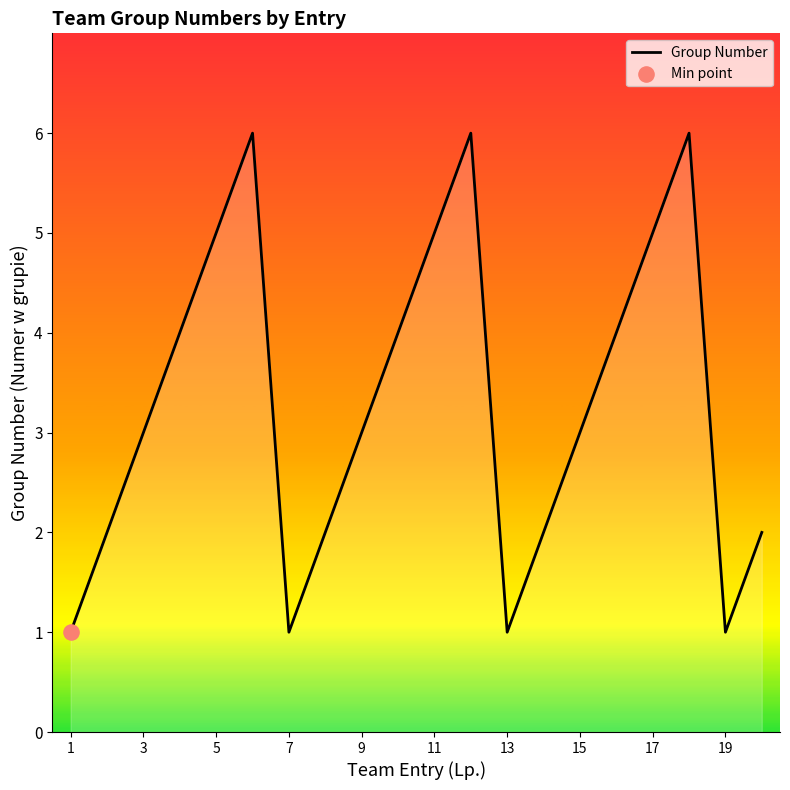

What is the maximum value shown in the chart?

6